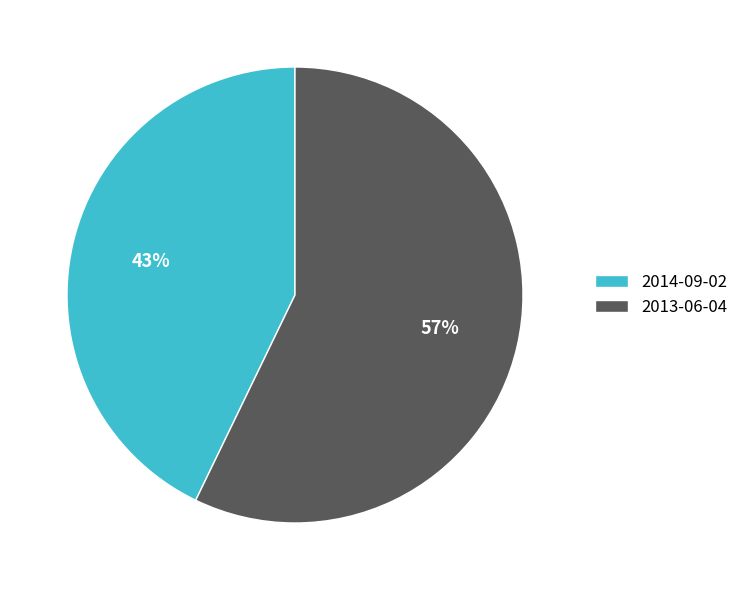

Is there a majority slice in this chart?

Yes